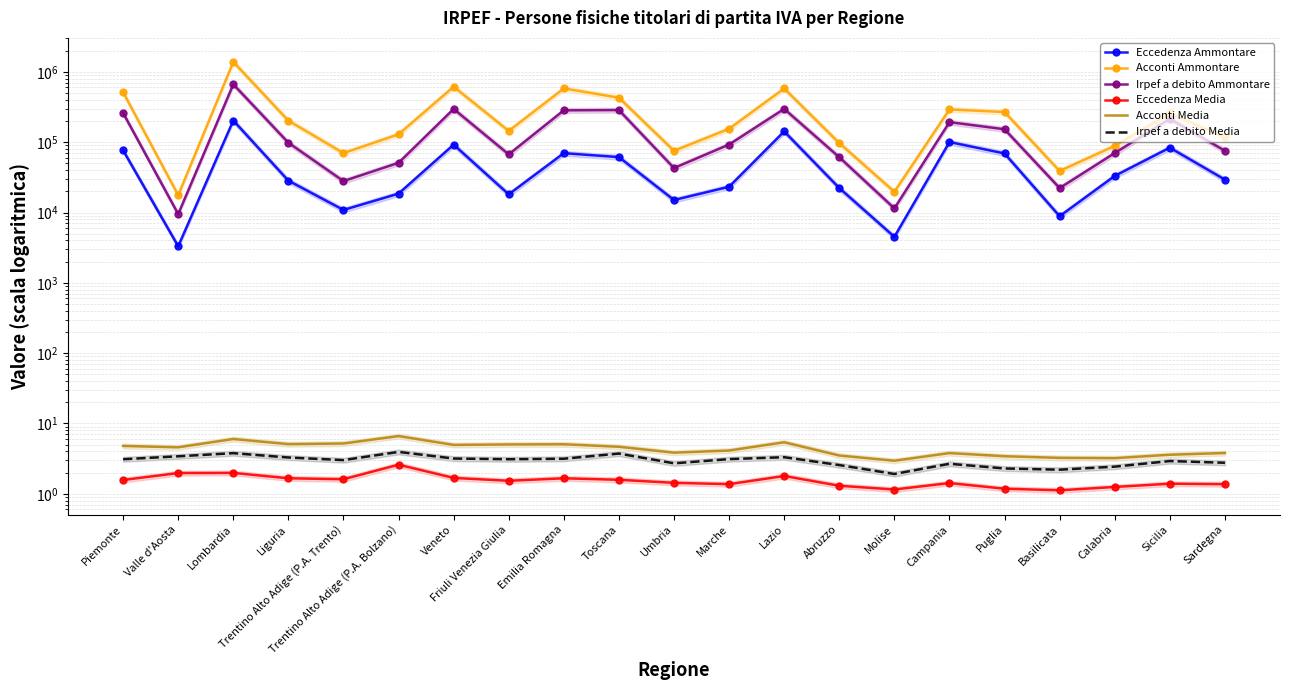

What are all the series names shown in the legend?

Eccedenza Ammontare, Acconti Ammontare, Irpef a debito Ammontare, Eccedenza Media, Acconti Media, Irpef a debito Media